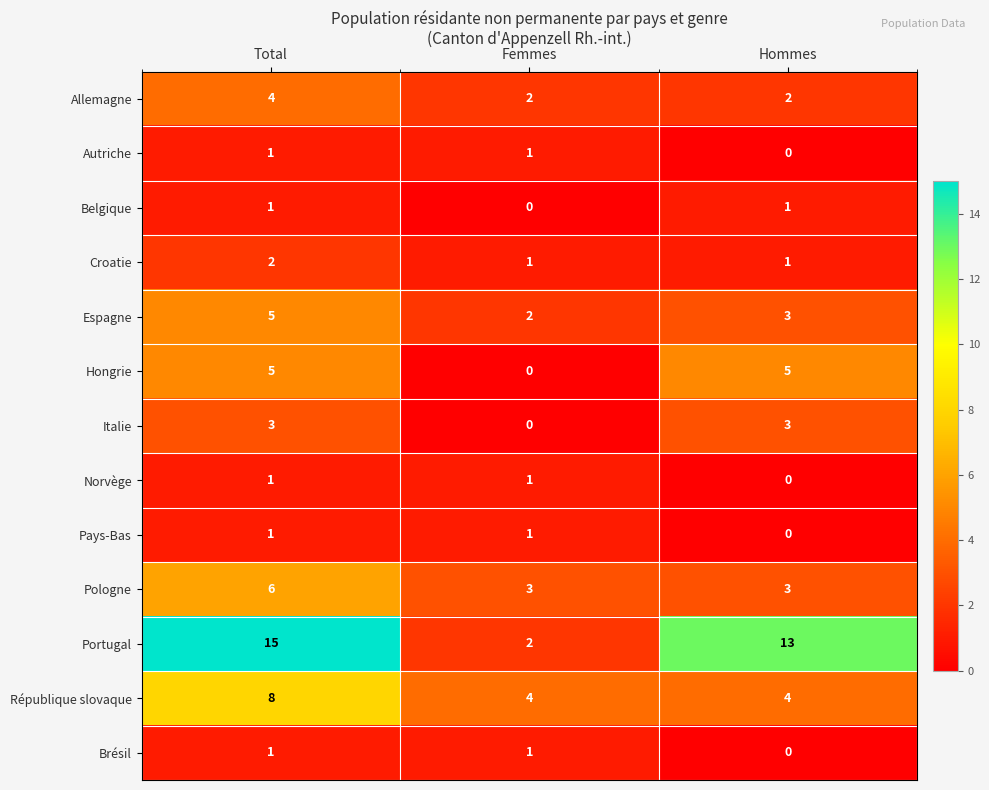

True or false: Hongrie has a value of 2 at Hommes.

False